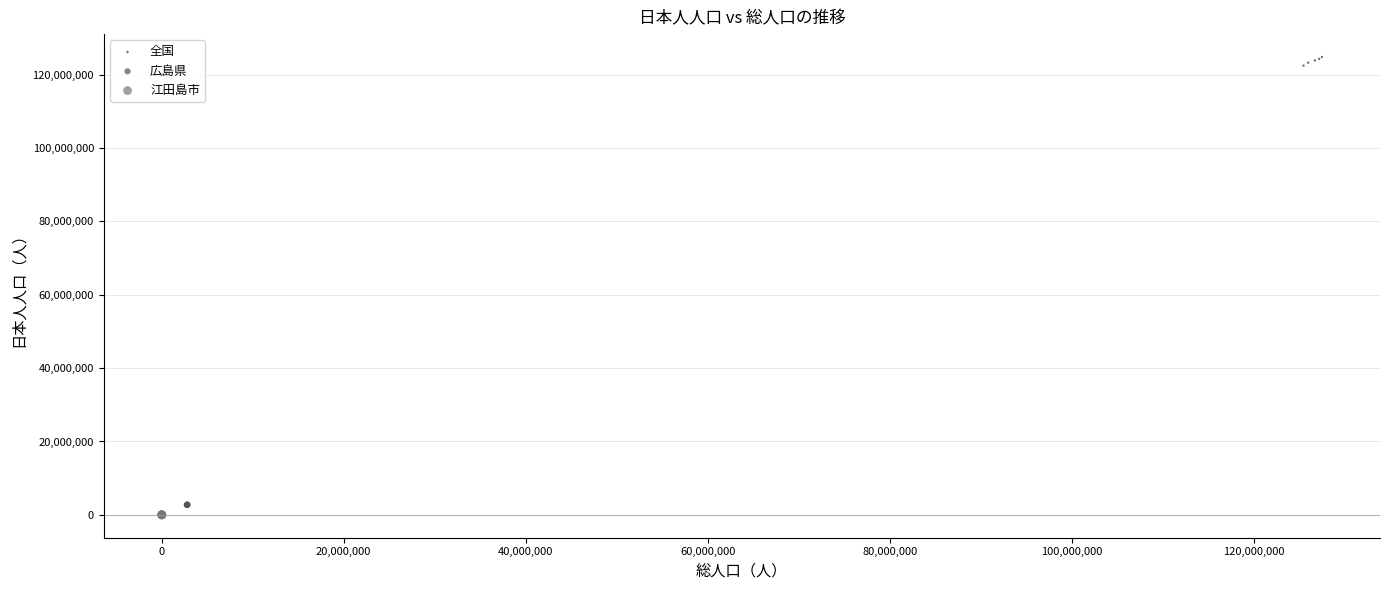

Which series reaches the maximum Y coordinate?

全国